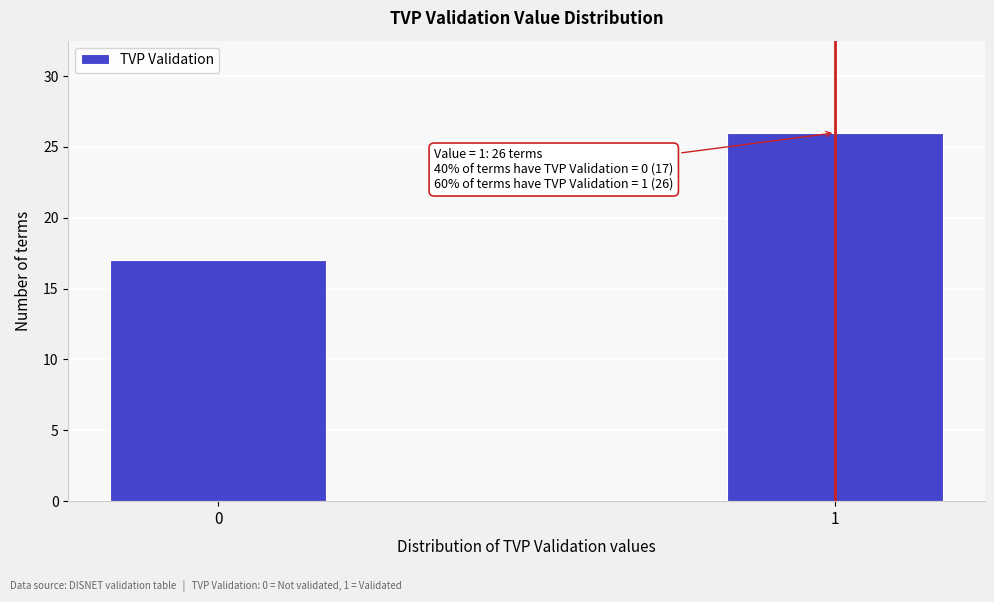

Reading left to right, what are all the values shown in this chart?

17	26